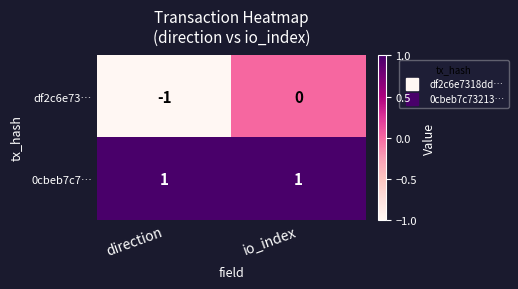

Reading left to right, extract all data points from this chart.

df2c6e73…: direction=-1	io_index=0
0cbeb7c7…: direction=1	io_index=1